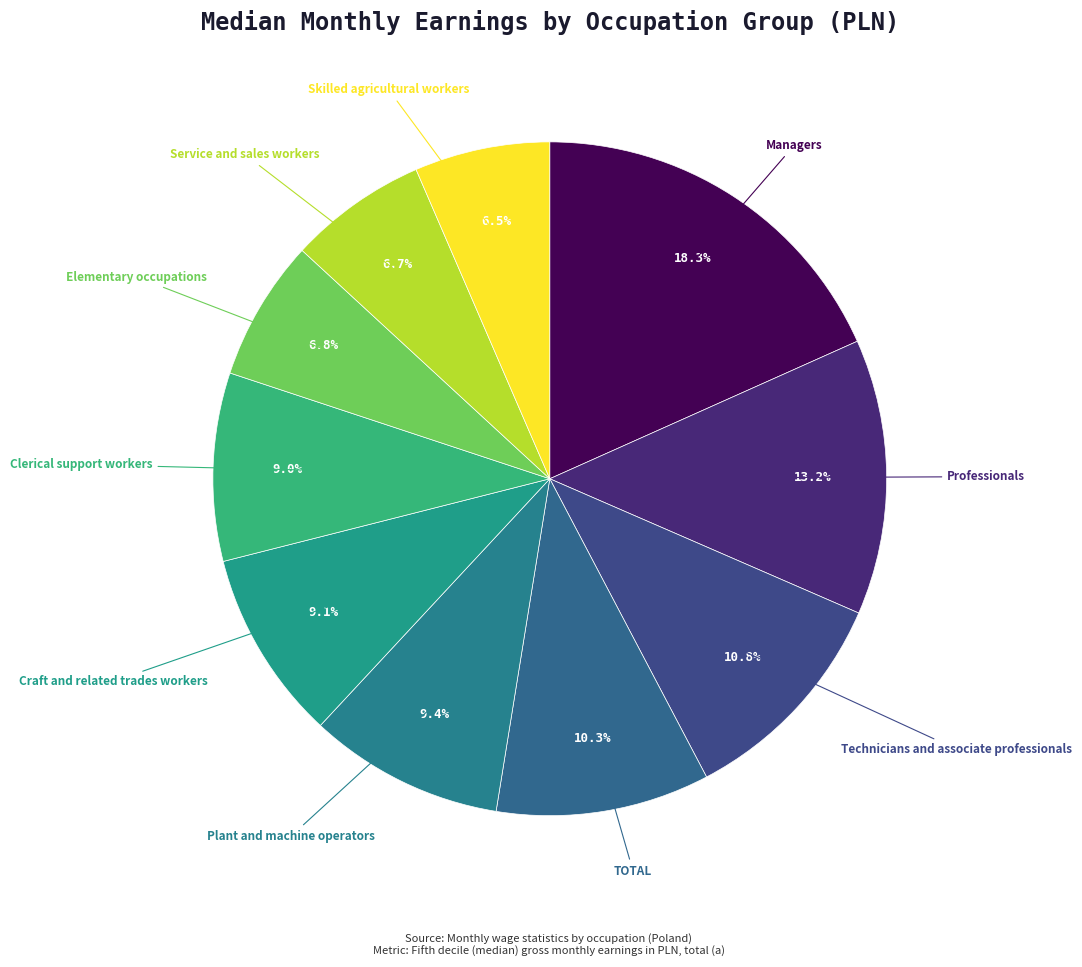

Which category has the biggest portion of the pie?

Managers